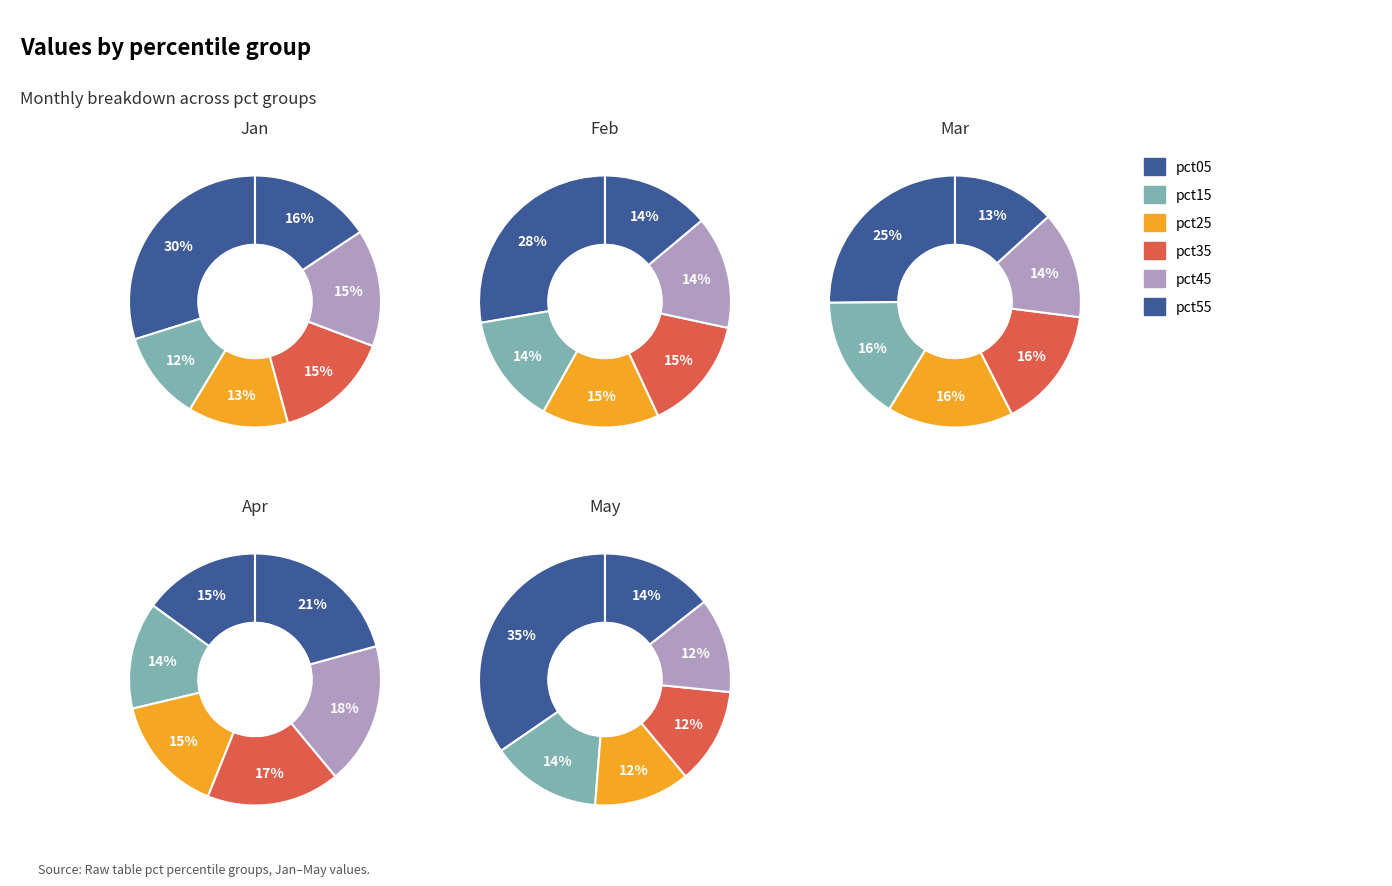

To the nearest percent, what portion does pct25 represent?

15%